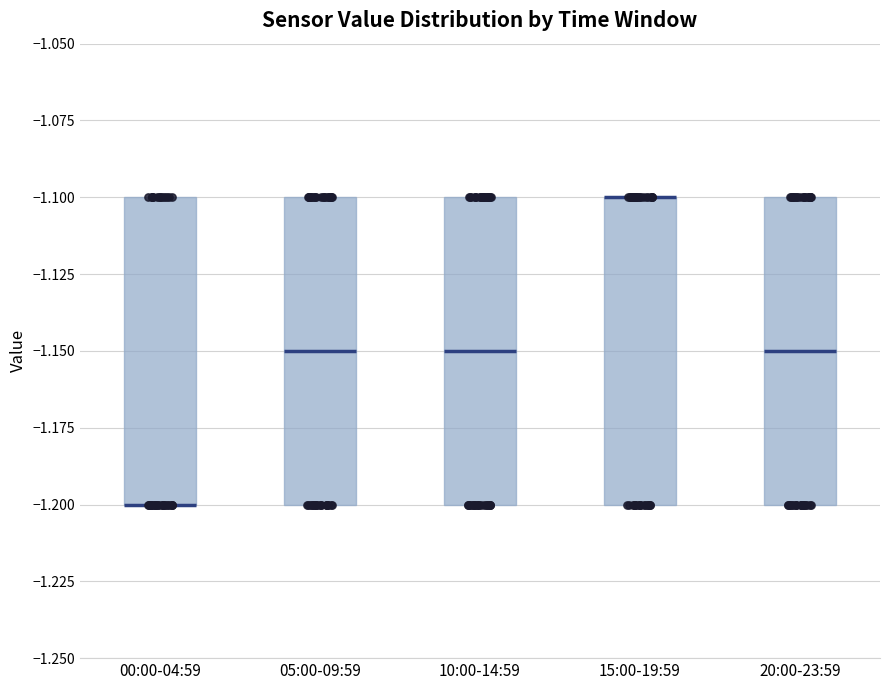

Reading left to right, read every box against the y-axis: the position of its median line, the range the box covers, and the ends of its whiskers. The values are not printed on the chart, so give them approximately, as read against the axis.

00:00-04:59: median -1.20 (drawn on the box's lower edge), box -1.20 to -1.10, whiskers -1.20 to -1.10
05:00-09:59: median -1.15, box -1.20 to -1.10, whiskers -1.20 to -1.10
10:00-14:59: median -1.15, box -1.20 to -1.10, whiskers -1.20 to -1.10
15:00-19:59: median -1.10 (drawn on the box's upper edge), box -1.20 to -1.10, whiskers -1.20 to -1.10
20:00-23:59: median -1.15, box -1.20 to -1.10, whiskers -1.20 to -1.10